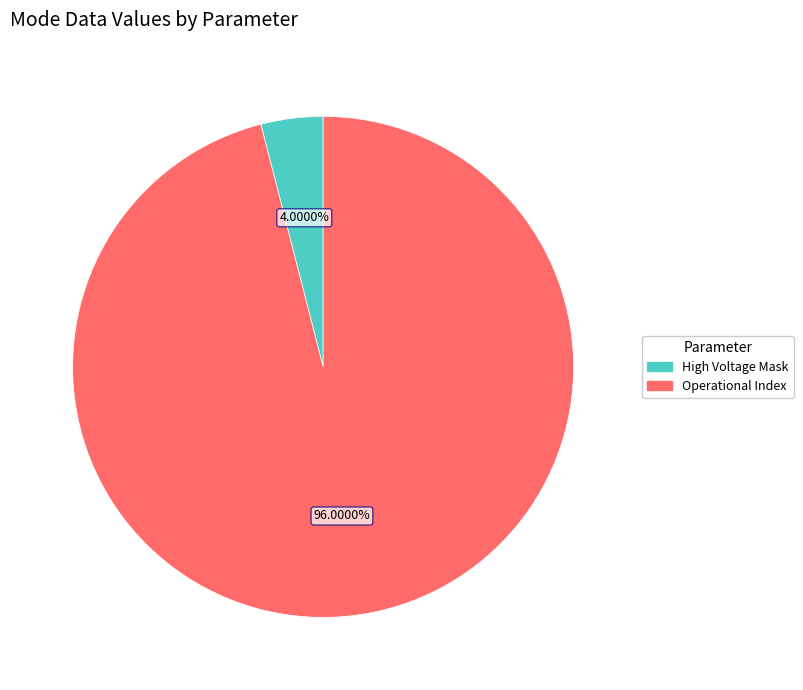

Does any single category account for the majority?

Yes